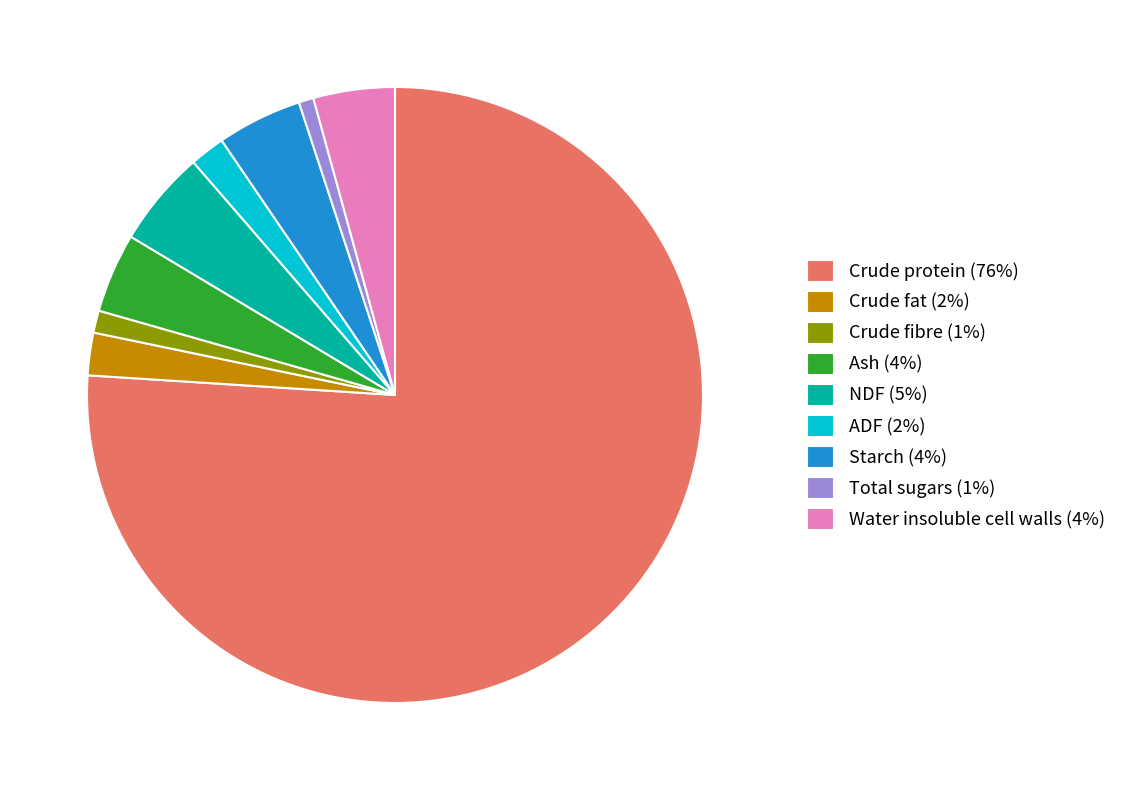

The Crude fat (2%) slice represents 2% of the pie. True or false?

True